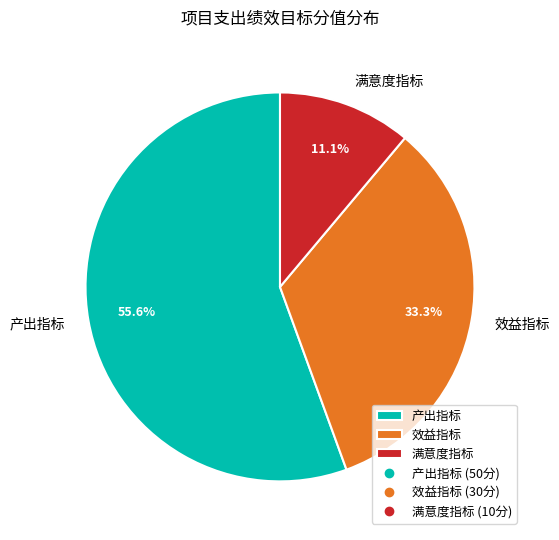

To the nearest percent, what is the combined percentage of 产出指标 and 效益指标?

89%